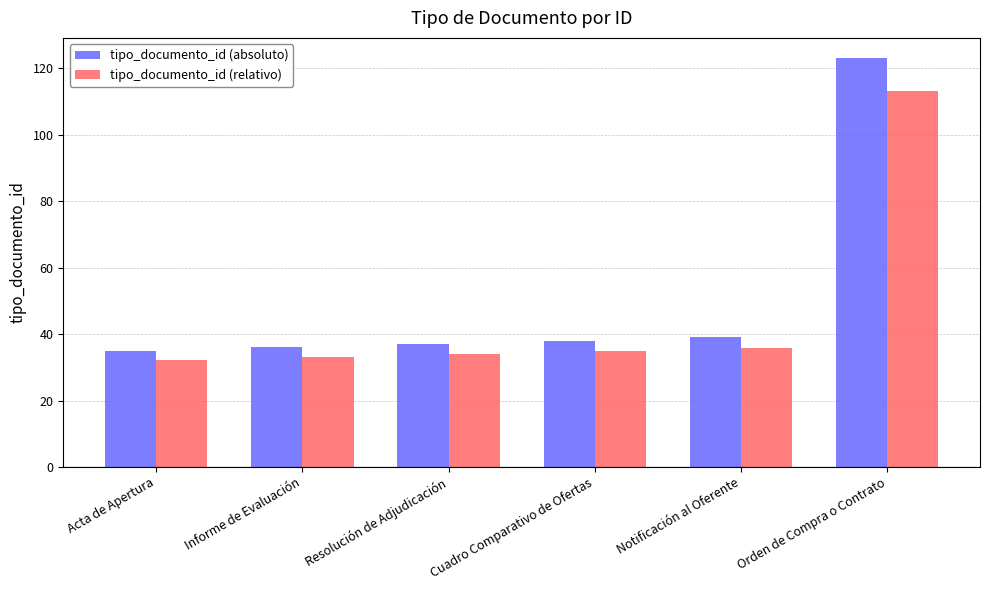

Is it true that tipo_documento_id (relativo) equals 35.9 at Notificación al Oferente?

True